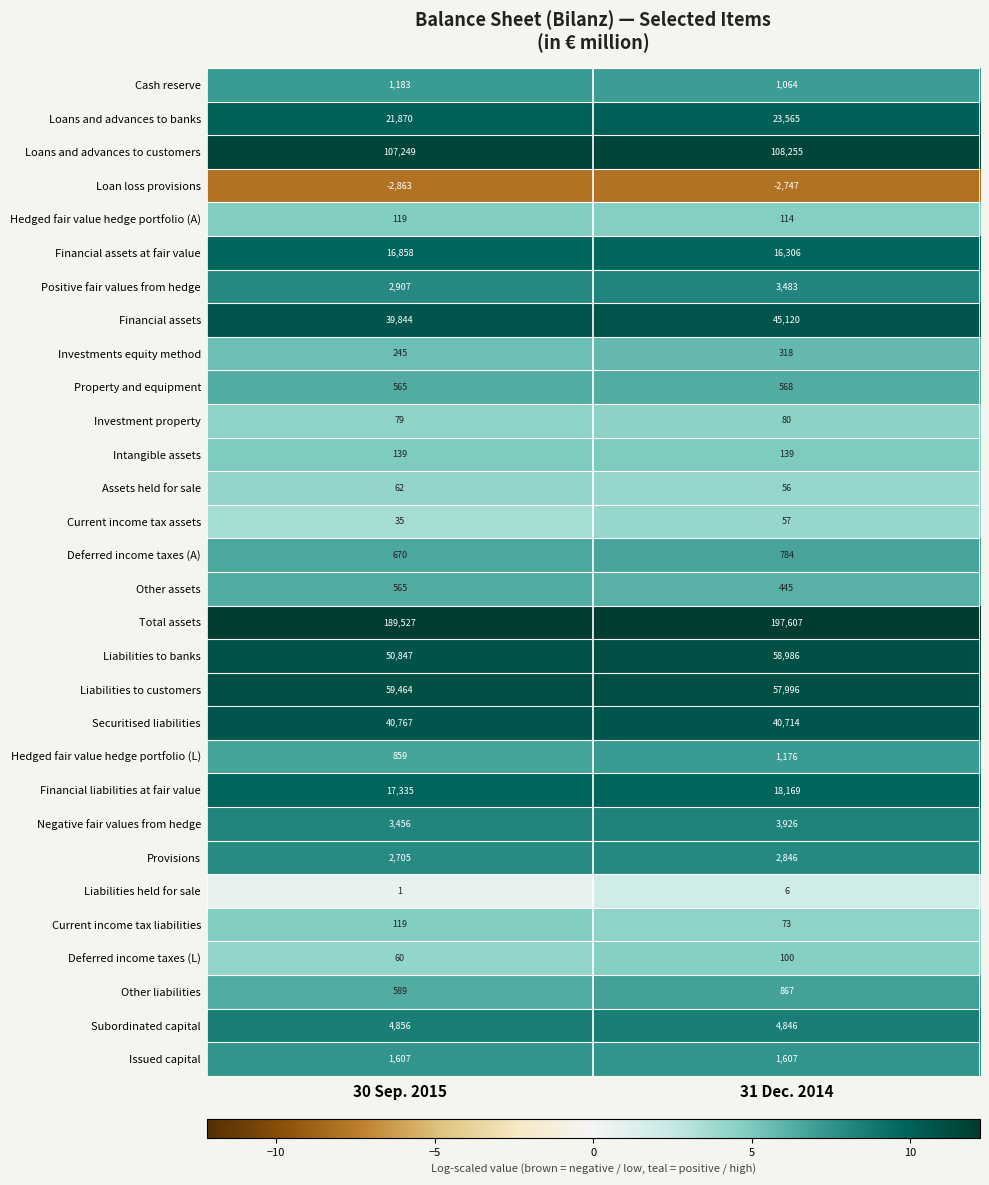

Which series changed the most between 30 Sep. 2015 and 31 Dec. 2014?

Liabilities to banks